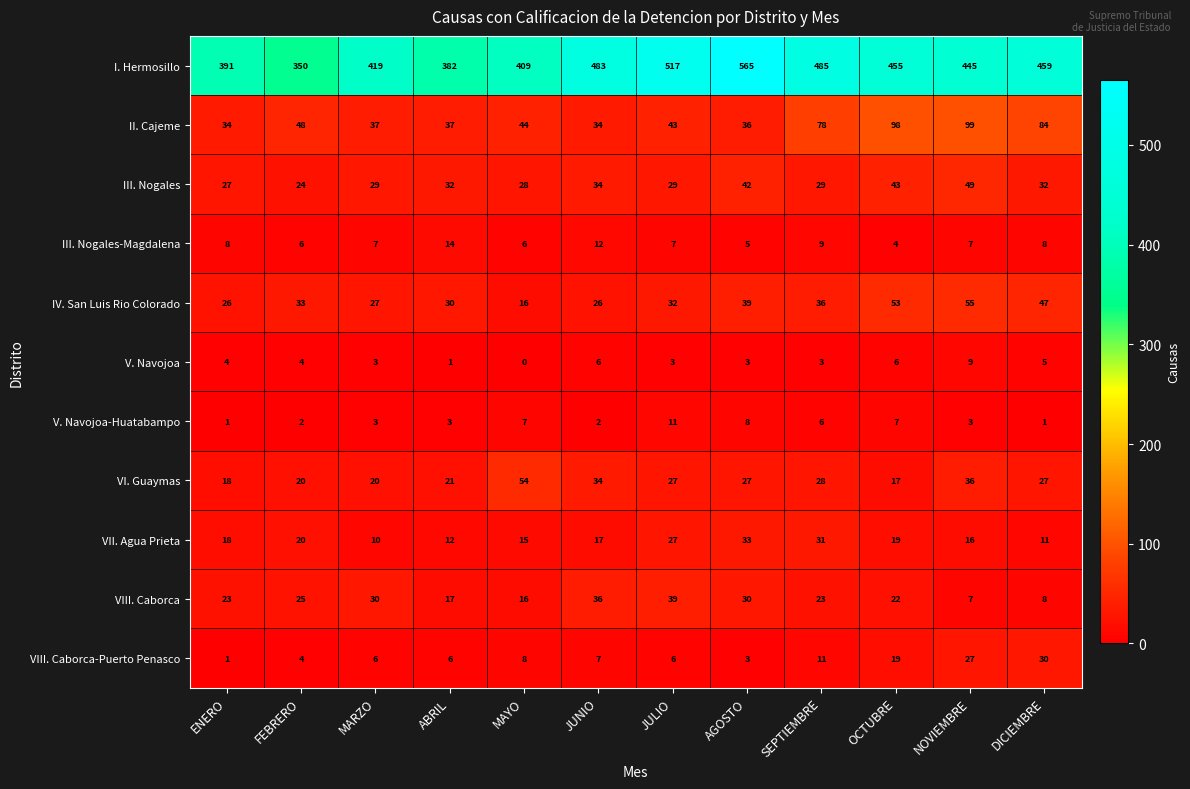

What is the maximum value shown in the chart?

565